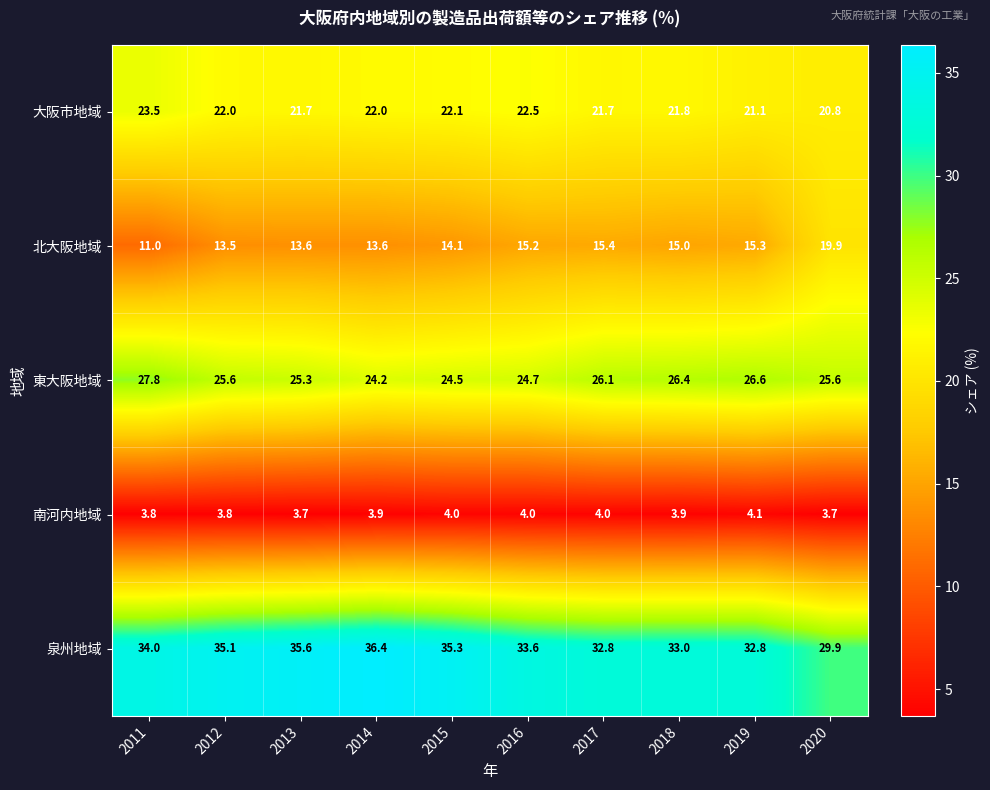

What is the sum of all 北大阪地域 values?

146.6